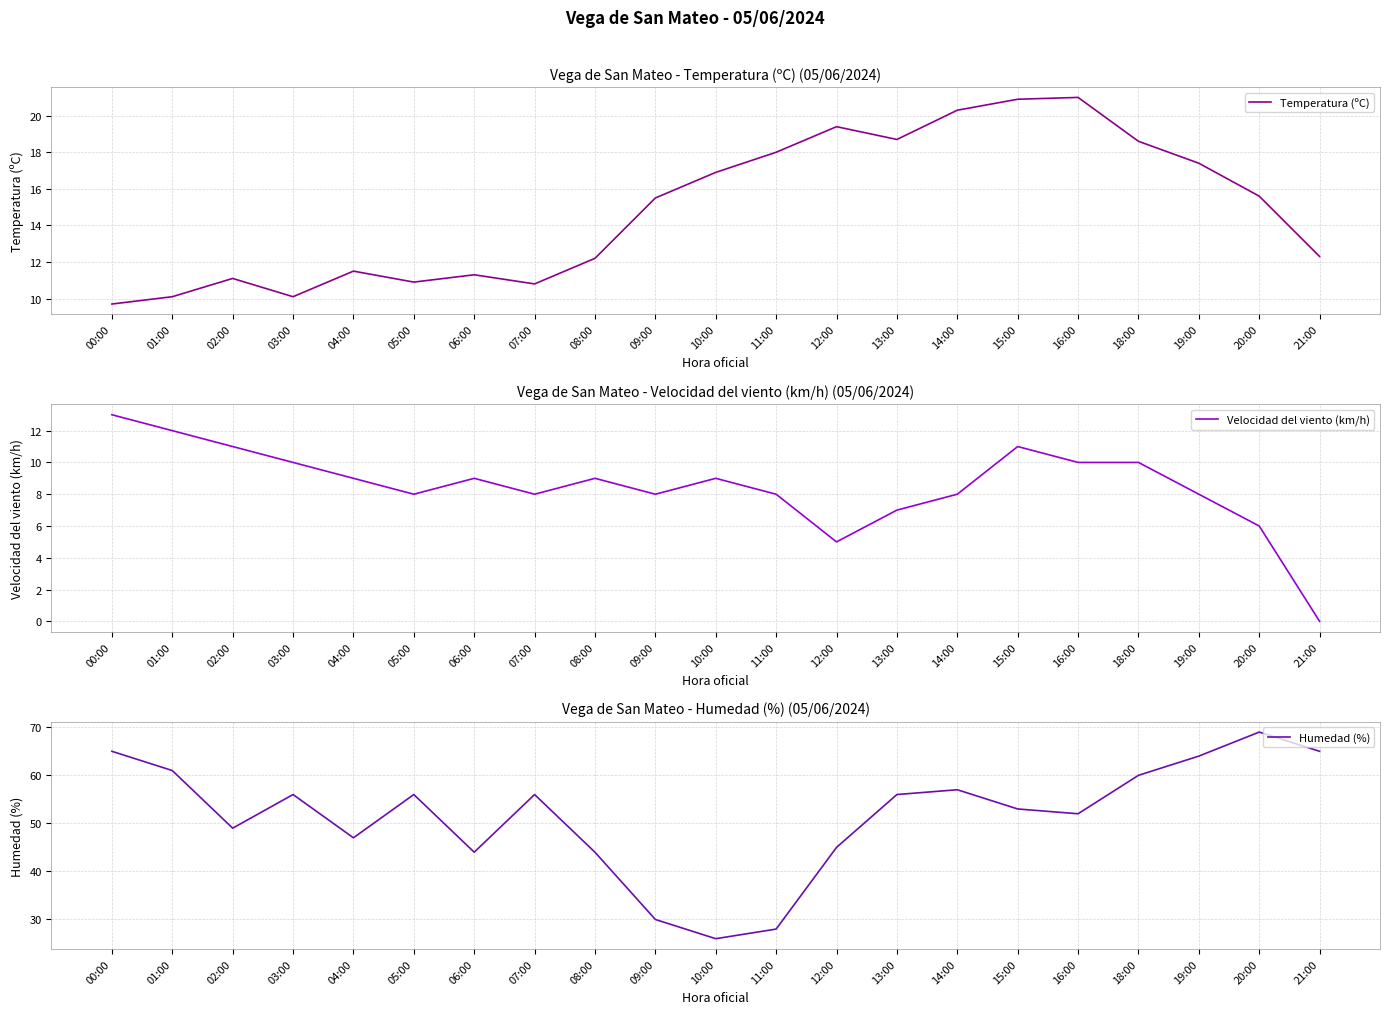

Rank the categories by Velocidad del viento (km/h) value from highest to lowest.

00:00, 01:00, 02:00, 15:00, 03:00, 16:00, 18:00, 04:00, 06:00, 08:00, 10:00, 05:00, 07:00, 09:00, 11:00, 14:00, 19:00, 13:00, 20:00, 12:00, 21:00